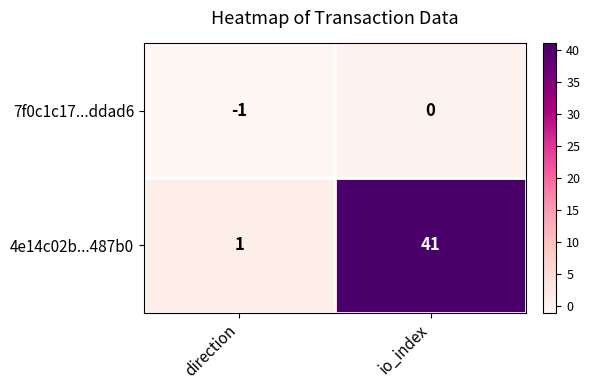

What is the difference between the 4e14c02b...487b0 values at direction and io_index?

40